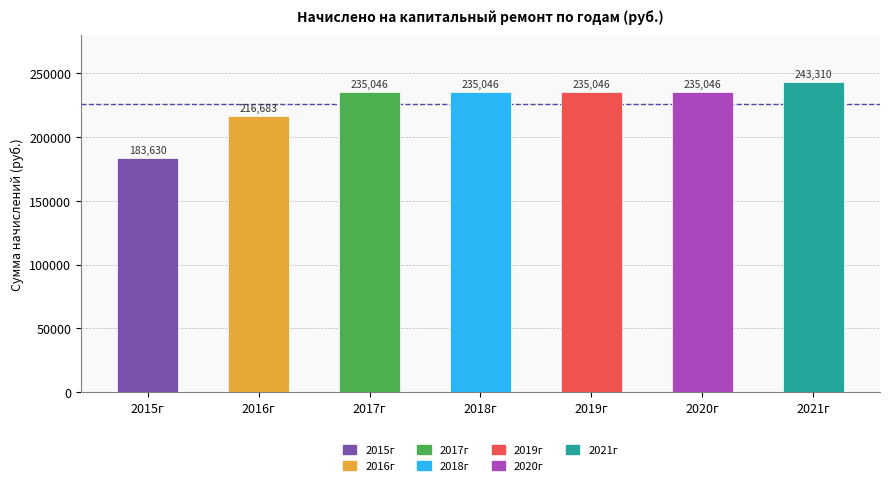

What is the sum of all values?

1583808.8